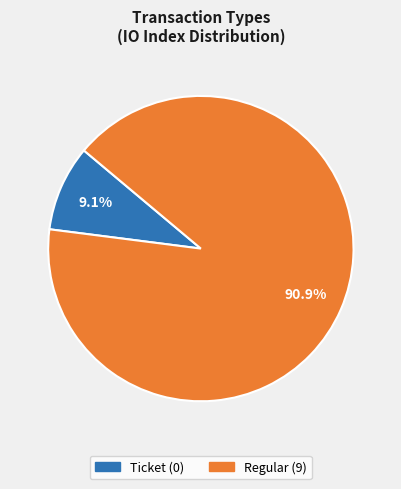

How many segments does this pie chart have?

2